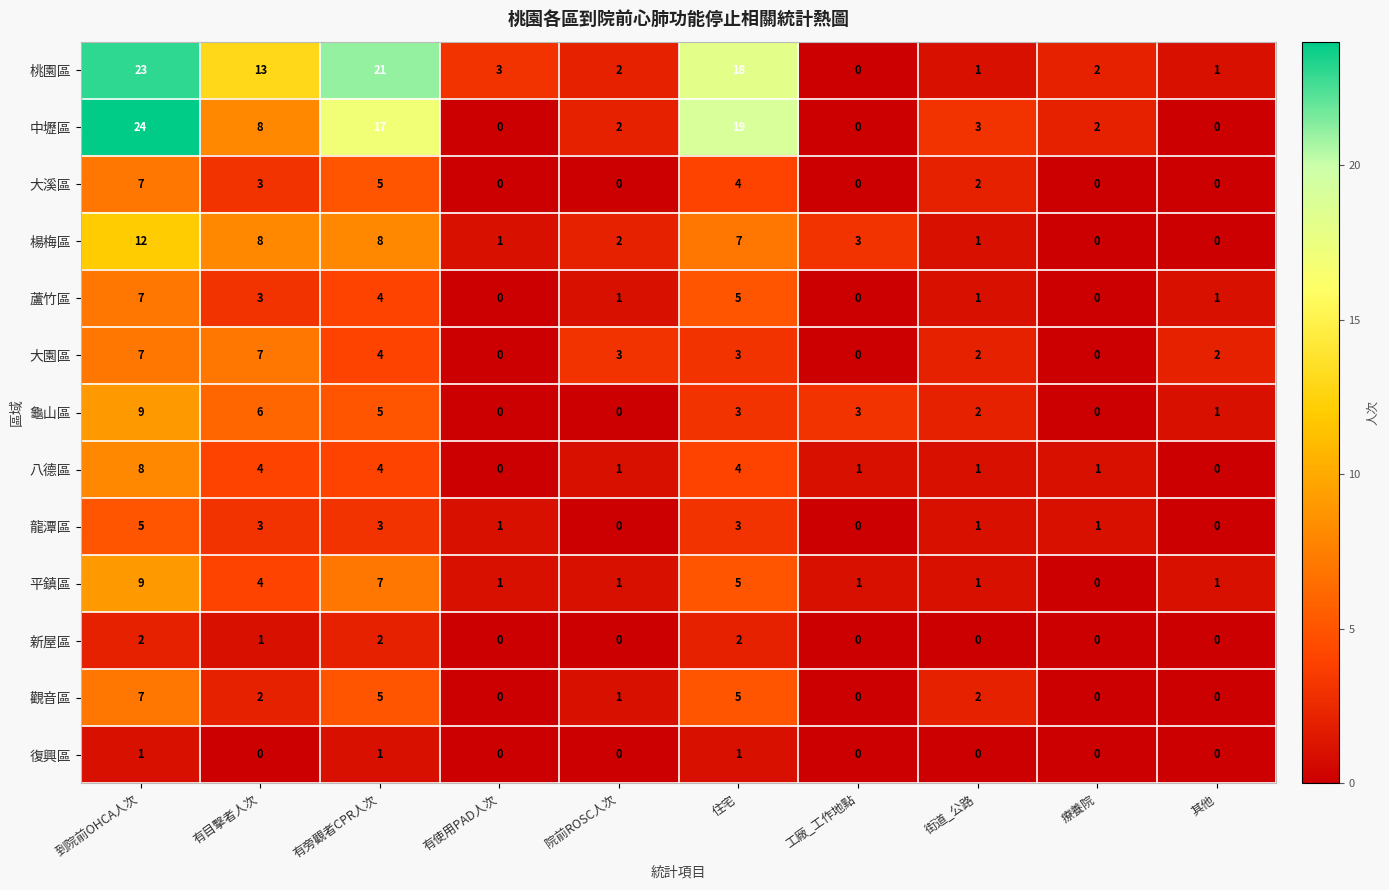

What is the total value across all series at 有目擊者人次?

62